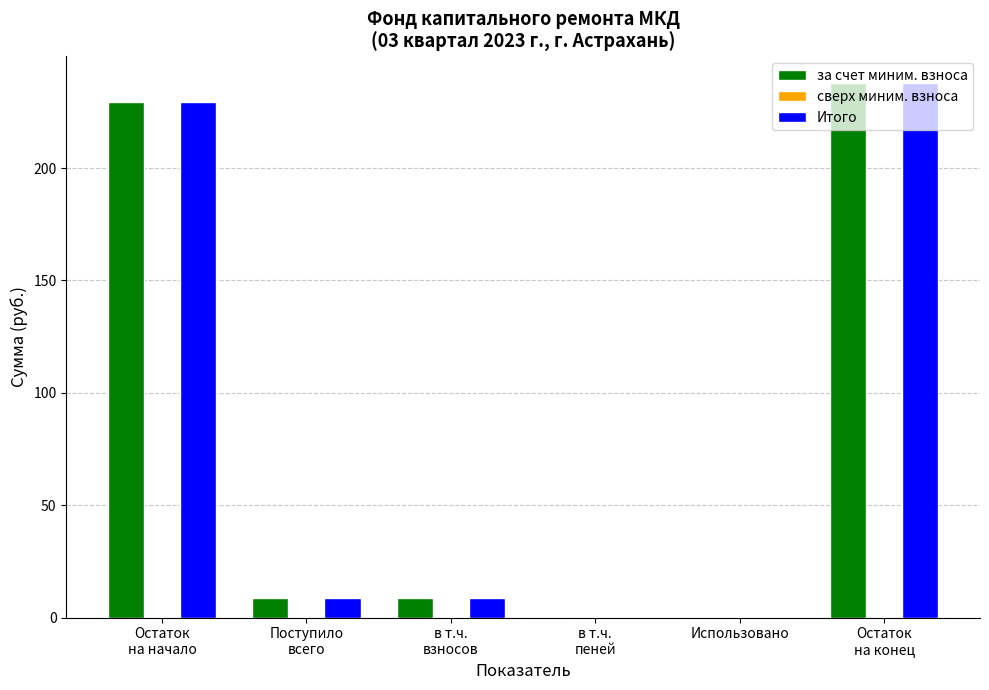

Is the value of за счет миним. взноса at в т.ч.
взносов greater than the value of Итого at Остаток
на начало?

No